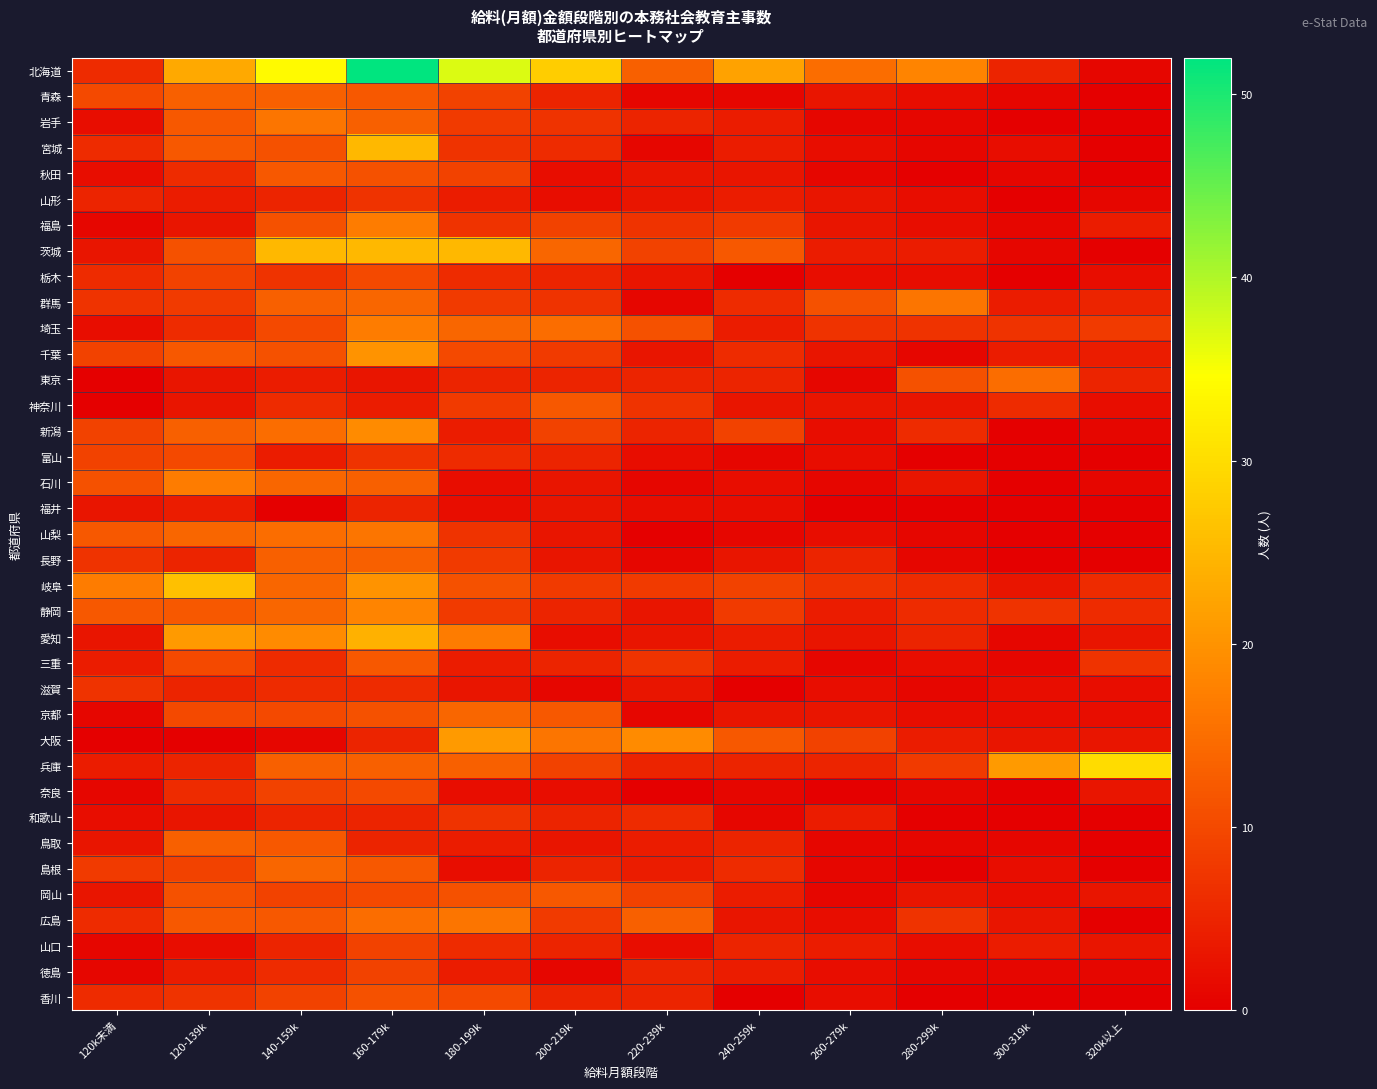

Reading left to right, transcribe all the data shown in this chart.

北海道: 120k未満=6	120-139k=23	140-159k=34	160-179k=52	180-199k=37	200-219k=28	220-239k=13	240-259k=22	260-279k=15	280-299k=18	300-319k=5	320k以上=1
青森: 120k未満=10	120-139k=13	140-159k=13	160-179k=12	180-199k=9	200-219k=5	220-239k=1	240-259k=1	260-279k=3	280-299k=2	300-319k=1	320k以上=0
岩手: 120k未満=2	120-139k=12	140-159k=16	160-179k=13	180-199k=8	200-219k=7	220-239k=5	240-259k=4	260-279k=1	280-299k=1	300-319k=0	320k以上=0
宮城: 120k未満=6	120-139k=12	140-159k=11	160-179k=25	180-199k=7	200-219k=6	220-239k=1	240-259k=4	260-279k=2	280-299k=1	300-319k=2	320k以上=0
秋田: 120k未満=2	120-139k=6	140-159k=12	160-179k=11	180-199k=9	200-219k=2	220-239k=3	240-259k=3	260-279k=1	280-299k=0	300-319k=1	320k以上=0
山形: 120k未満=5	120-139k=4	140-159k=5	160-179k=7	180-199k=4	200-219k=2	220-239k=3	240-259k=4	260-279k=3	280-299k=2	300-319k=0	320k以上=1
福島: 120k未満=1	120-139k=3	140-159k=11	160-179k=17	180-199k=7	200-219k=9	220-239k=7	240-259k=8	260-279k=3	280-299k=2	300-319k=1	320k以上=4
茨城: 120k未満=3	120-139k=11	140-159k=25	160-179k=25	180-199k=25	200-219k=14	220-239k=9	240-259k=12	260-279k=4	280-299k=4	300-319k=1	320k以上=0
栃木: 120k未満=6	120-139k=9	140-159k=7	160-179k=10	180-199k=6	200-219k=5	220-239k=3	240-259k=0	260-279k=2	280-299k=2	300-319k=0	320k以上=2
群馬: 120k未満=7	120-139k=8	140-159k=13	160-179k=14	180-199k=8	200-219k=7	220-239k=1	240-259k=6	260-279k=11	280-299k=16	300-319k=4	320k以上=5
埼玉: 120k未満=2	120-139k=6	140-159k=10	160-179k=17	180-199k=14	200-219k=15	220-239k=11	240-259k=4	260-279k=7	280-299k=7	300-319k=7	320k以上=8
千葉: 120k未満=9	120-139k=12	140-159k=11	160-179k=20	180-199k=10	200-219k=8	220-239k=3	240-259k=6	260-279k=3	280-299k=1	300-319k=4	320k以上=4
東京: 120k未満=0	120-139k=3	140-159k=4	160-179k=3	180-199k=5	200-219k=5	220-239k=5	240-259k=5	260-279k=1	280-299k=11	300-319k=15	320k以上=5
神奈川: 120k未満=0	120-139k=3	140-159k=6	160-179k=4	180-199k=8	200-219k=12	220-239k=7	240-259k=3	260-279k=3	280-299k=3	300-319k=6	320k以上=2
新潟: 120k未満=9	120-139k=13	140-159k=15	160-179k=19	180-199k=4	200-219k=9	220-239k=5	240-259k=9	260-279k=2	280-299k=6	300-319k=0	320k以上=1
富山: 120k未満=9	120-139k=10	140-159k=4	160-179k=7	180-199k=6	200-219k=5	220-239k=2	240-259k=1	260-279k=2	280-299k=0	300-319k=0	320k以上=0
石川: 120k未満=11	120-139k=17	140-159k=14	160-179k=13	180-199k=2	200-219k=3	220-239k=1	240-259k=2	260-279k=1	280-299k=3	300-319k=0	320k以上=1
福井: 120k未満=3	120-139k=4	140-159k=0	160-179k=5	180-199k=2	200-219k=3	220-239k=2	240-259k=2	260-279k=0	280-299k=0	300-319k=0	320k以上=0
山梨: 120k未満=12	120-139k=14	140-159k=15	160-179k=16	180-199k=7	200-219k=3	220-239k=0	240-259k=1	260-279k=2	280-299k=1	300-319k=0	320k以上=0
長野: 120k未満=7	120-139k=5	140-159k=13	160-179k=13	180-199k=8	200-219k=3	220-239k=1	240-259k=3	260-279k=5	280-299k=1	300-319k=0	320k以上=0
岐阜: 120k未満=17	120-139k=26	140-159k=14	160-179k=20	180-199k=11	200-219k=8	220-239k=8	240-259k=9	260-279k=7	280-299k=6	300-319k=3	320k以上=6
静岡: 120k未満=12	120-139k=12	140-159k=14	160-179k=18	180-199k=8	200-219k=5	220-239k=3	240-259k=8	260-279k=4	280-299k=6	300-319k=7	320k以上=6
愛知: 120k未満=3	120-139k=21	140-159k=19	160-179k=24	180-199k=17	200-219k=2	220-239k=3	240-259k=4	260-279k=3	280-299k=5	300-319k=1	320k以上=3
三重: 120k未満=4	120-139k=10	140-159k=6	160-179k=12	180-199k=4	200-219k=5	220-239k=7	240-259k=4	260-279k=1	280-299k=2	300-319k=1	320k以上=7
滋賀: 120k未満=7	120-139k=5	140-159k=6	160-179k=6	180-199k=3	200-219k=1	220-239k=3	240-259k=0	260-279k=2	280-299k=1	300-319k=2	320k以上=2
京都: 120k未満=1	120-139k=10	140-159k=10	160-179k=11	180-199k=14	200-219k=12	220-239k=1	240-259k=3	260-279k=3	280-299k=2	300-319k=2	320k以上=2
大阪: 120k未満=0	120-139k=0	140-159k=1	160-179k=5	180-199k=21	200-219k=16	220-239k=19	240-259k=12	260-279k=9	280-299k=4	300-319k=3	320k以上=3
兵庫: 120k未満=4	120-139k=5	140-159k=13	160-179k=13	180-199k=13	200-219k=9	220-239k=5	240-259k=5	260-279k=5	280-299k=8	300-319k=21	320k以上=30
奈良: 120k未満=1	120-139k=6	140-159k=9	160-179k=10	180-199k=2	200-219k=2	220-239k=0	240-259k=1	260-279k=0	280-299k=1	300-319k=0	320k以上=3
和歌山: 120k未満=2	120-139k=3	140-159k=5	160-179k=5	180-199k=7	200-219k=5	220-239k=6	240-259k=1	260-279k=4	280-299k=0	300-319k=0	320k以上=0
鳥取: 120k未満=3	120-139k=13	140-159k=12	160-179k=5	180-199k=4	200-219k=3	220-239k=4	240-259k=5	260-279k=1	280-299k=1	300-319k=1	320k以上=0
島根: 120k未満=8	120-139k=9	140-159k=14	160-179k=12	180-199k=2	200-219k=5	220-239k=4	240-259k=6	260-279k=1	280-299k=0	300-319k=2	320k以上=0
岡山: 120k未満=3	120-139k=11	140-159k=9	160-179k=10	180-199k=11	200-219k=12	220-239k=9	240-259k=4	260-279k=1	280-299k=3	300-319k=2	320k以上=3
広島: 120k未満=6	120-139k=12	140-159k=12	160-179k=15	180-199k=16	200-219k=8	220-239k=13	240-259k=3	260-279k=2	280-299k=7	300-319k=3	320k以上=0
山口: 120k未満=1	120-139k=2	140-159k=5	160-179k=9	180-199k=6	200-219k=5	220-239k=2	240-259k=5	260-279k=4	280-299k=2	300-319k=4	320k以上=3
徳島: 120k未満=1	120-139k=4	140-159k=6	160-179k=9	180-199k=4	200-219k=1	220-239k=5	240-259k=4	260-279k=2	280-299k=1	300-319k=1	320k以上=1
香川: 120k未満=6	120-139k=7	140-159k=9	160-179k=11	180-199k=10	200-219k=5	220-239k=5	240-259k=0	260-279k=2	280-299k=0	300-319k=0	320k以上=0